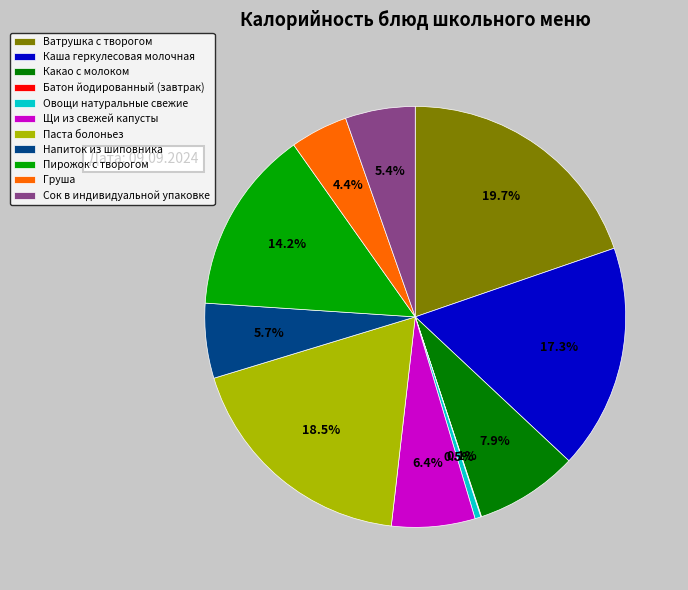

To the nearest percent, what portion does Ватрушка с творогом represent?

20%